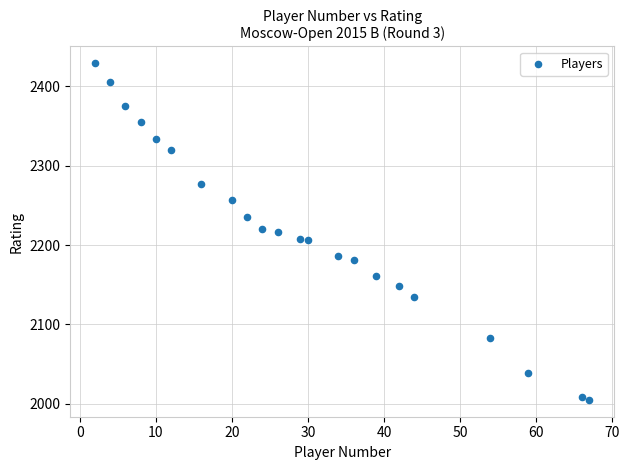

What is the range of X values (max minus min)?

65